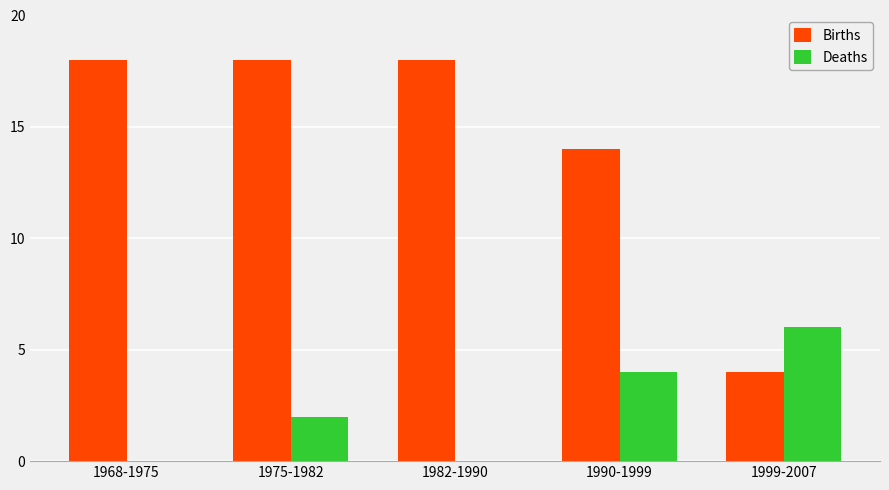

Reading right to left, extract all data points from this chart.

Births: 1999-2007=4	1990-1999=14	1982-1990=18	1975-1982=18	1968-1975=18
Deaths: 1999-2007=6	1990-1999=4	1982-1990=0	1975-1982=2	1968-1975=0